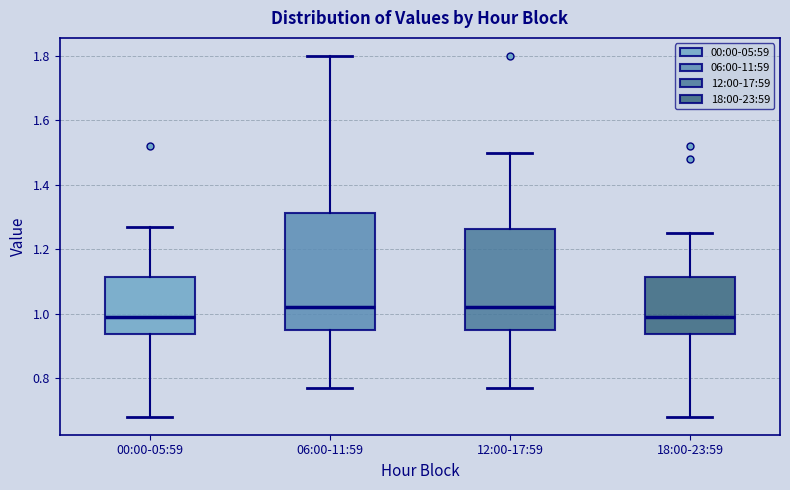

Reading left to right, read every box against the y-axis: the position of its median line, the range the box covers, and the ends of its whiskers. The values are not printed on the chart, so give them approximately, as read against the axis.

00:00-05:59: median 1.00, box 0.94 to 1.12, whiskers 0.68 to 1.28
06:00-11:59: median 1.02, box 0.96 to 1.32, whiskers 0.78 to 1.80
12:00-17:59: median 1.02, box 0.96 to 1.26, whiskers 0.78 to 1.50
18:00-23:59: median 1.00, box 0.94 to 1.12, whiskers 0.68 to 1.26